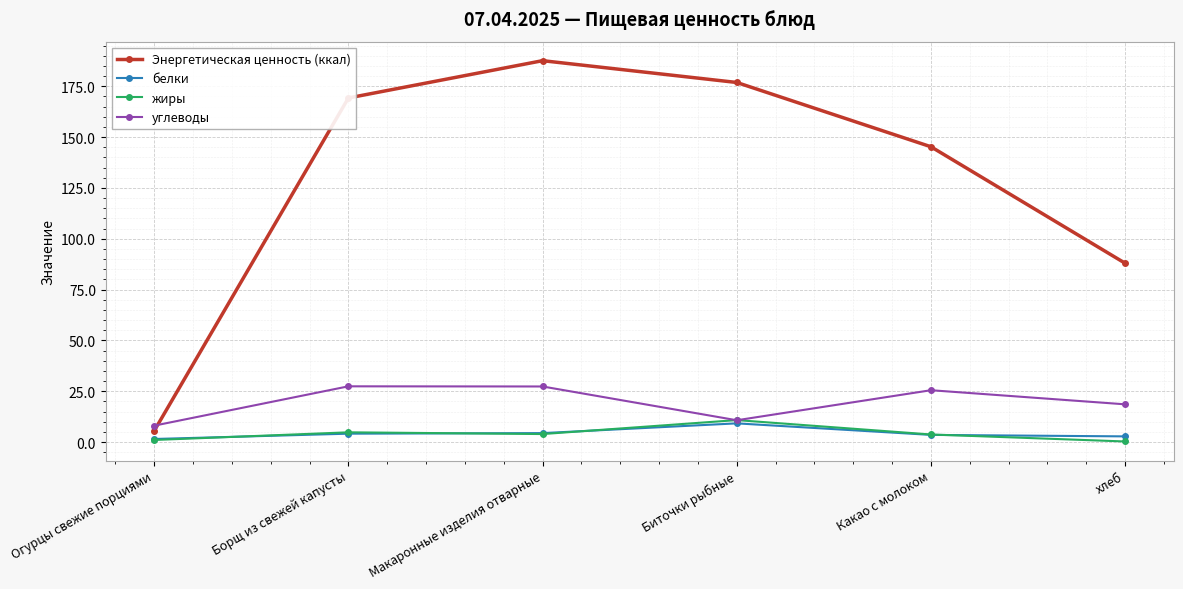

What is the label of the 1st point from the left?

Огурцы свежие порциями